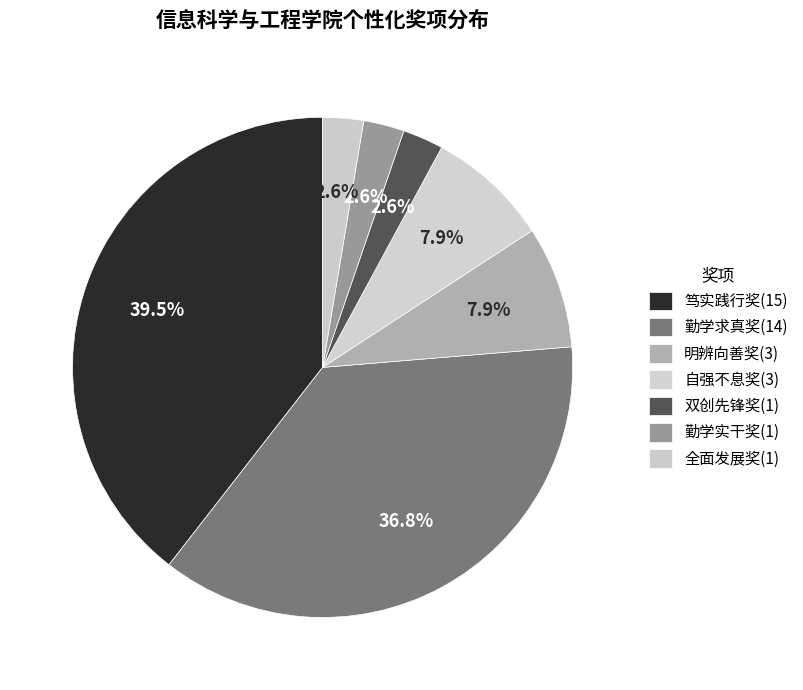

Does 笃实践行奖 account for over 50% of the chart?

No